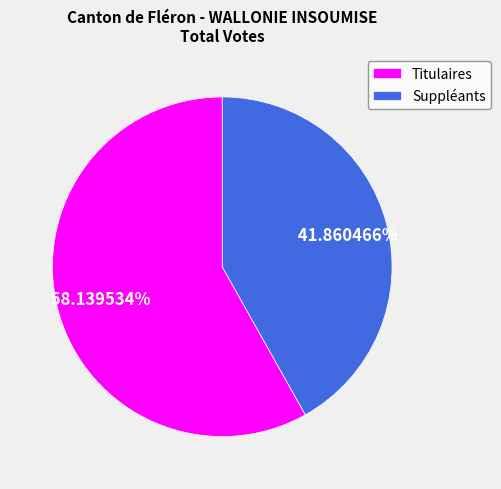

To the nearest percent, what is the difference between the largest and smallest slice percentages?

16%